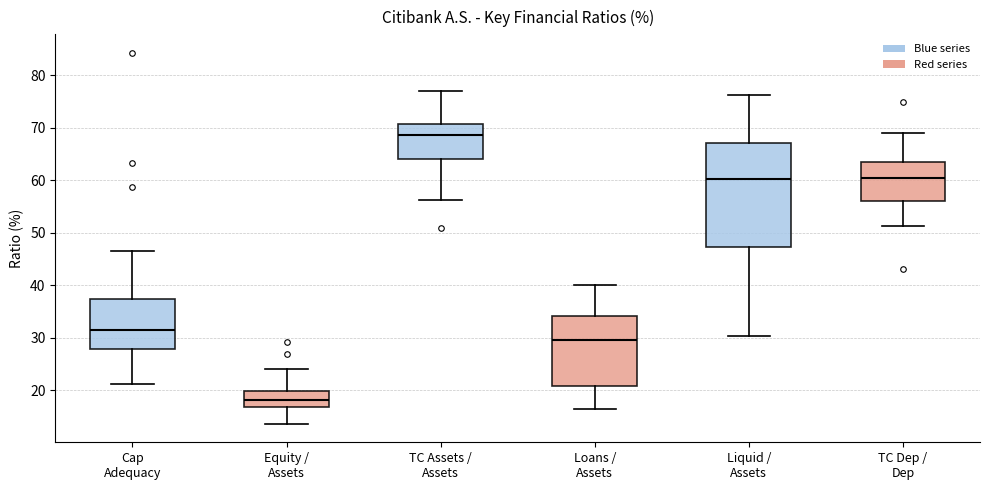

Reading left to right, read every box against the y-axis: the position of its median line, the range the box covers, and the ends of its whiskers. The values are not printed on the chart, so give them approximately, as read against the axis.

Cap Adequacy: median 32, box 28 to 37, whiskers 21 to 47
Equity / Assets: median 18, box 17 to 20, whiskers 14 to 24
TC Assets / Assets: median 69, box 64 to 71, whiskers 56 to 77
Loans / Assets: median 30, box 21 to 34, whiskers 16 to 40
Liquid / Assets: median 60, box 47 to 67, whiskers 30 to 76
TC Dep / Dep: median 60, box 56 to 63, whiskers 51 to 69